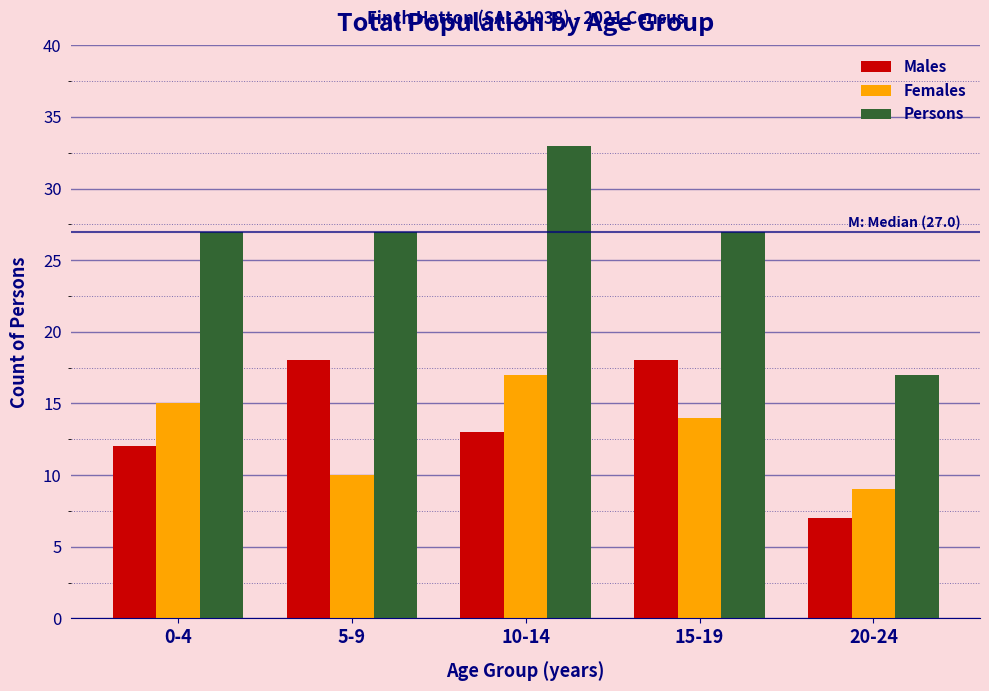

Reading left to right, list all the values displayed in this chart.

Males: 12	18	13	18	7
Females: 15	10	17	14	9
Persons: 27	27	33	27	17